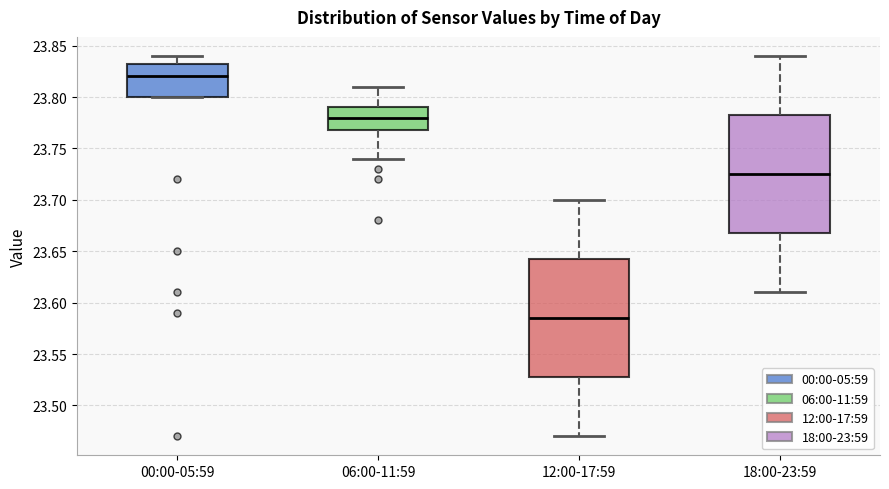

Which box's median line is the lowest?

12:00-17:59